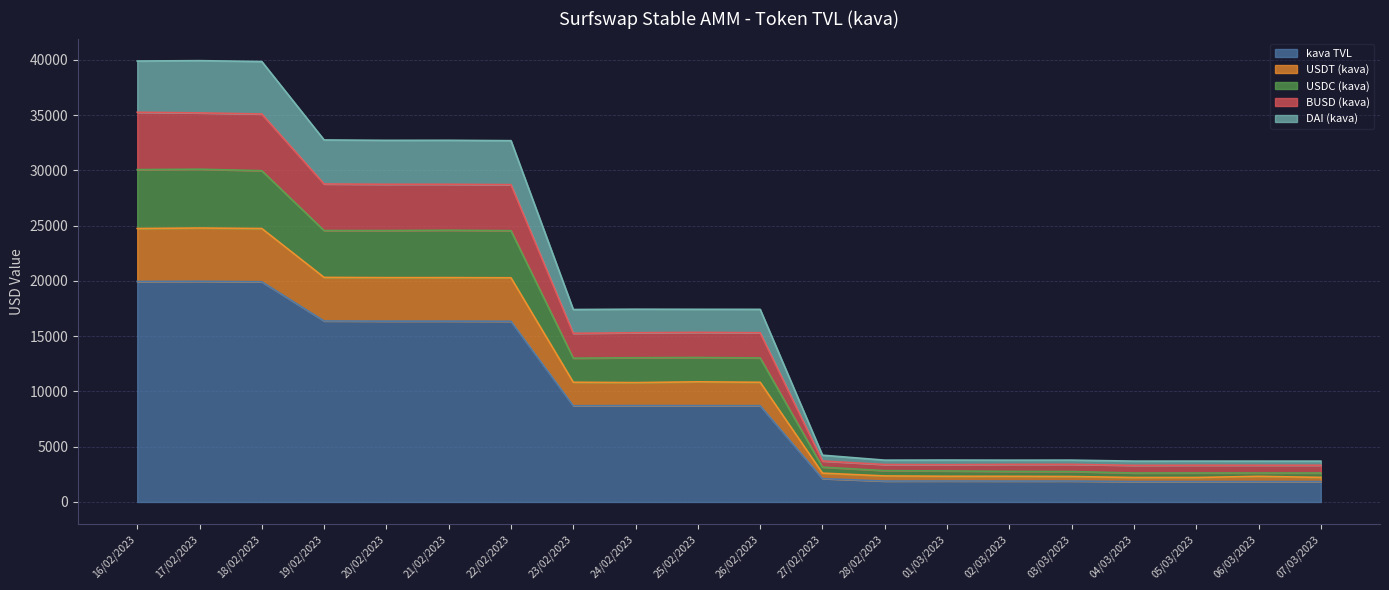

What are all the series names shown in the legend?

kava TVL, USDT (kava), USDC (kava), BUSD (kava), DAI (kava)